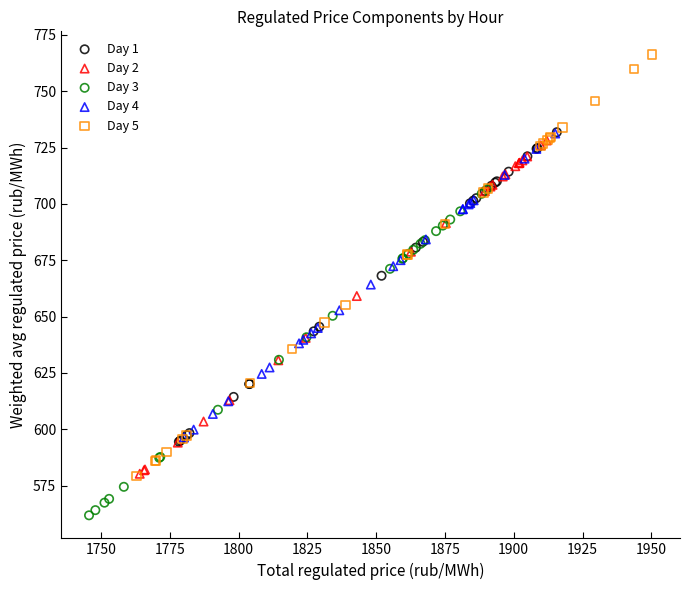

Which series contains the highest Y value?

Day 5